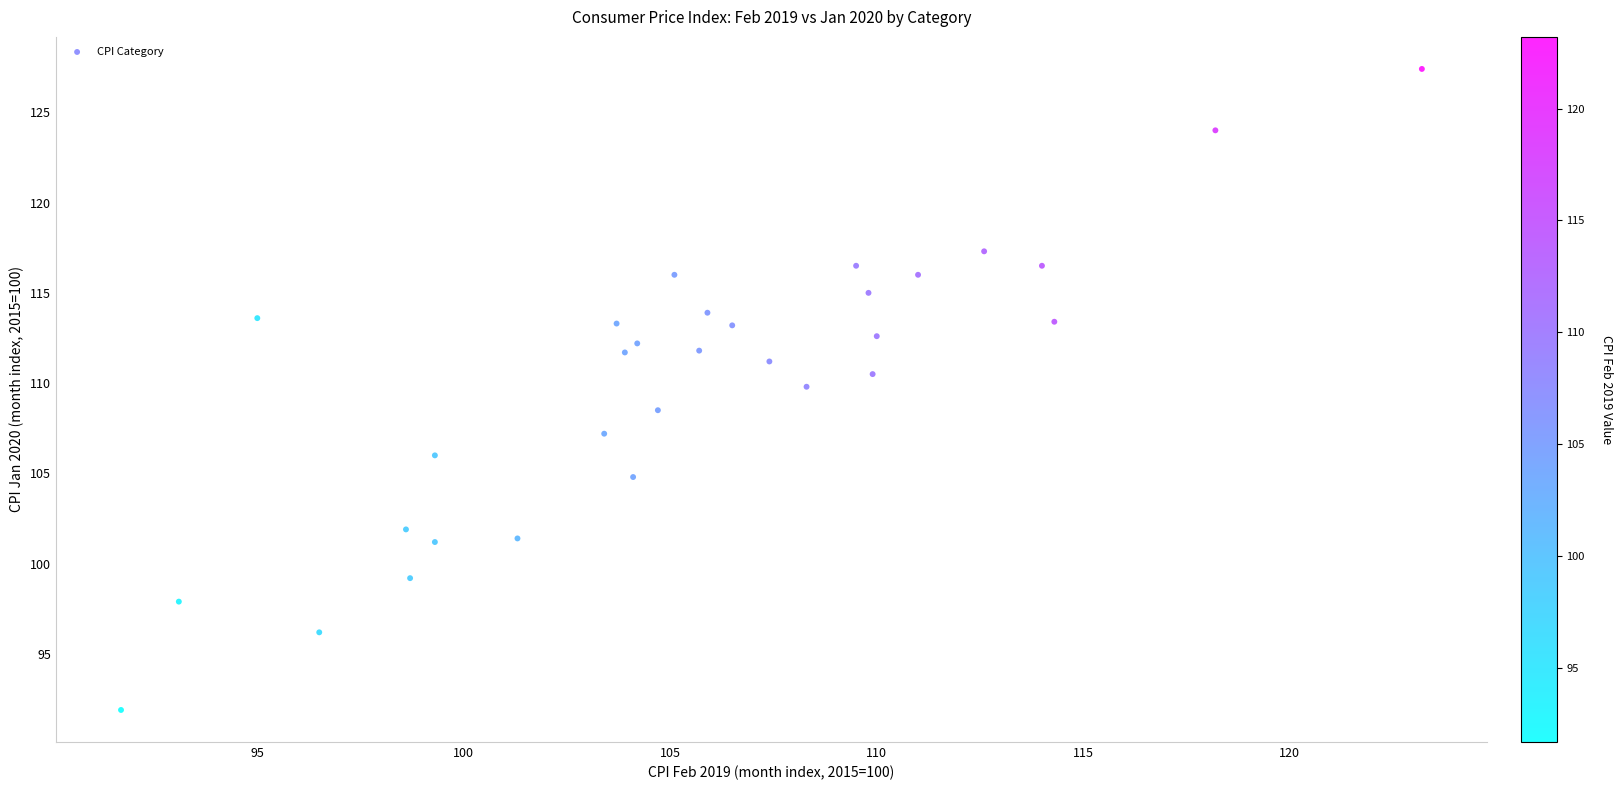

What is the range of Y values (max minus min)?

35.5